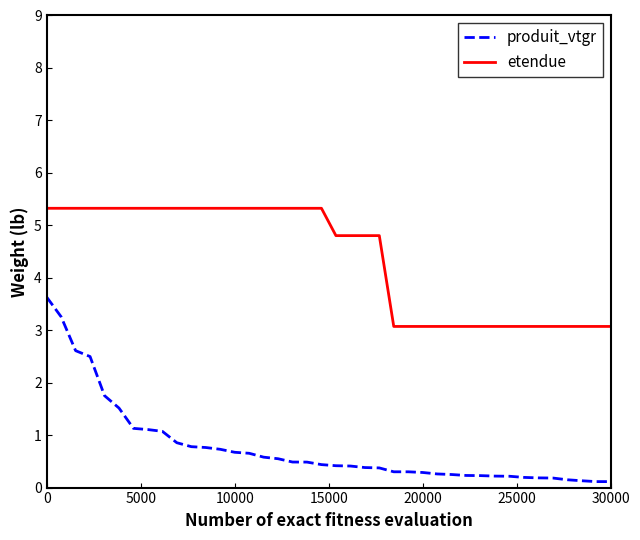

What is the highest value of the produit_vtgr series?

3.6